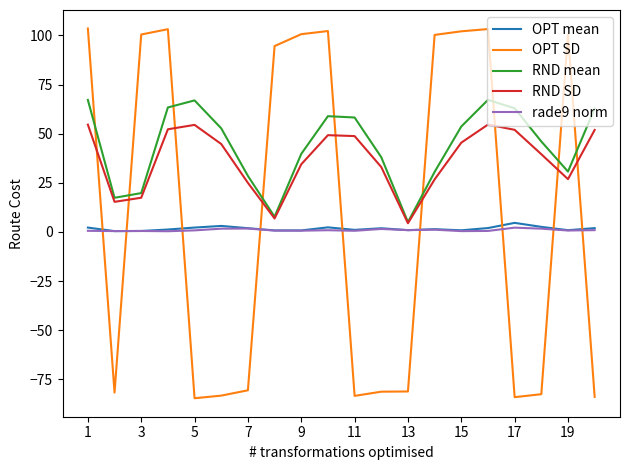

What is the difference between the maximum and minimum values in the RND SD series?

50.2